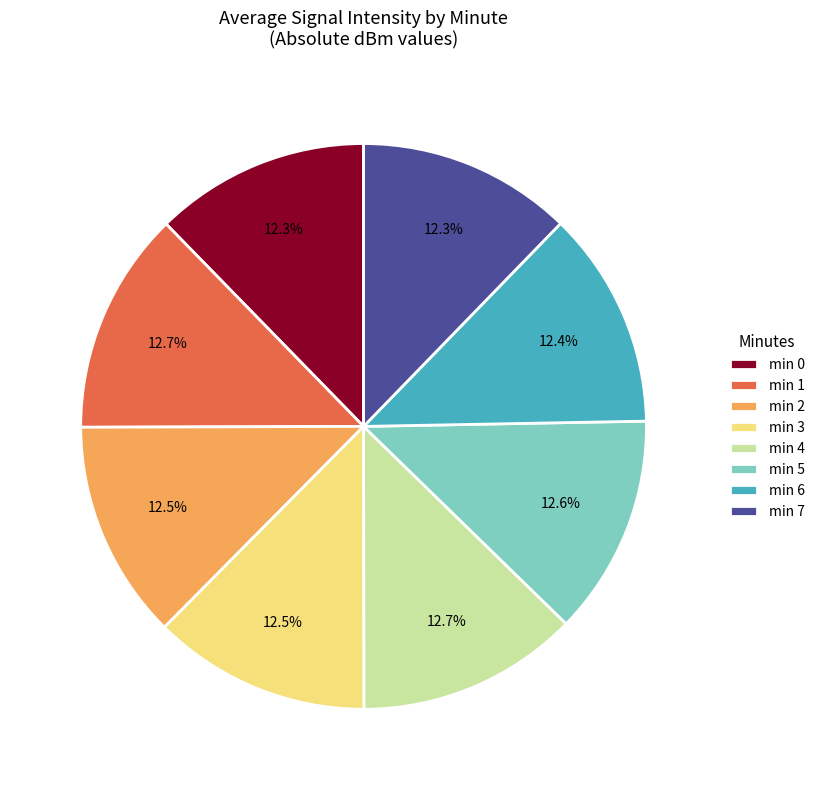

To the nearest percent, what is the average slice percentage?

12%